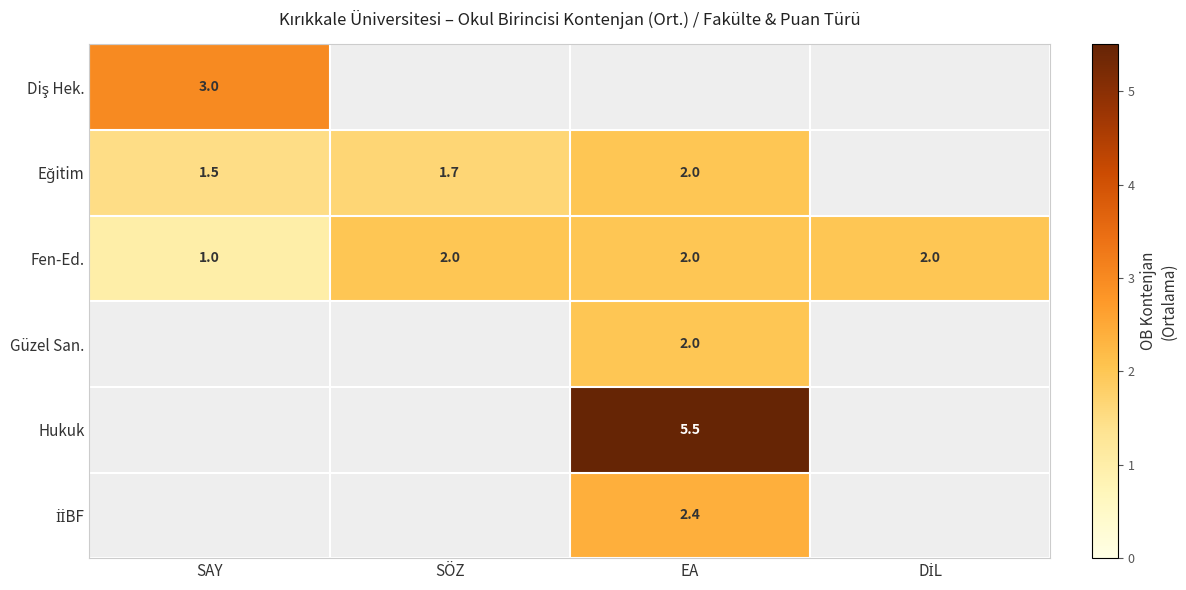

What is the sum of the Fen-Ed. values at SAY and EA?

3.0